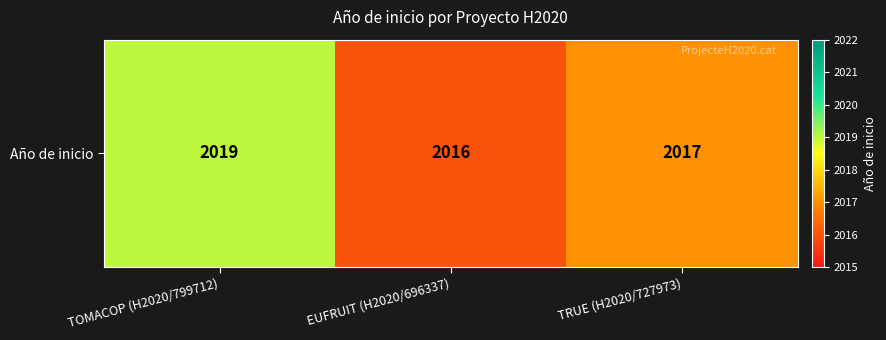

Is it true that the value at EUFRUIT (H2020/696337) is 3460?

False